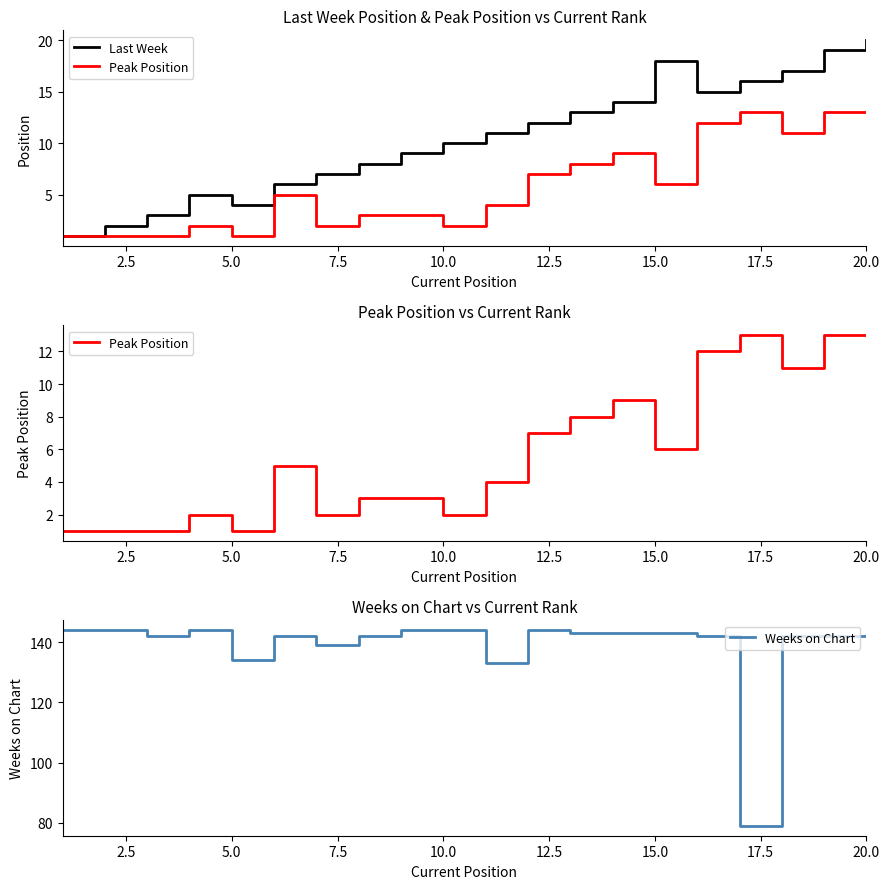

Is it true that Weeks on Chart equals 143 at 15.0?

True